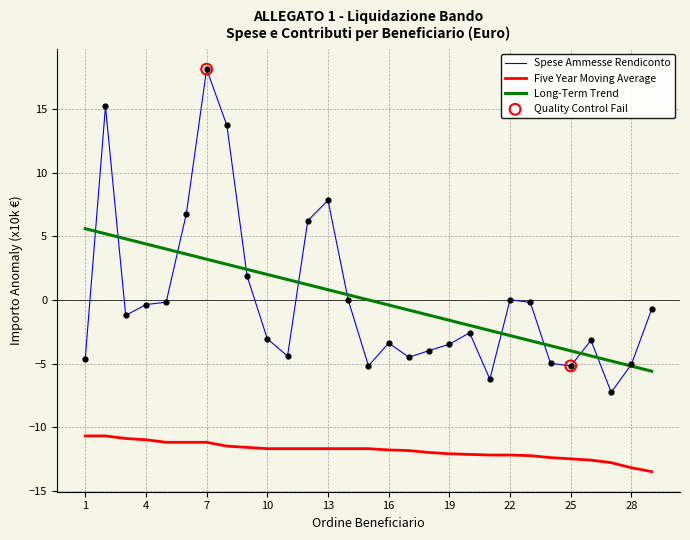

Which series has the widest spread of values?

Spese Ammesse Rendiconto